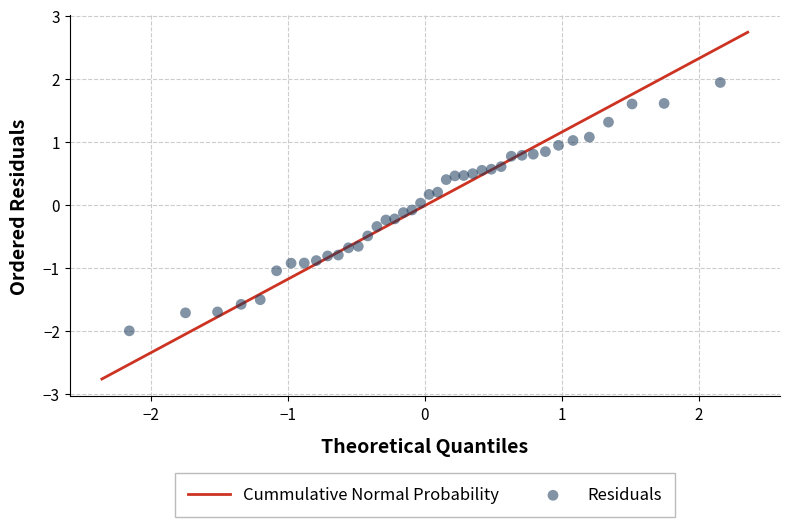

What is the range of X values (max minus min)?

4.3